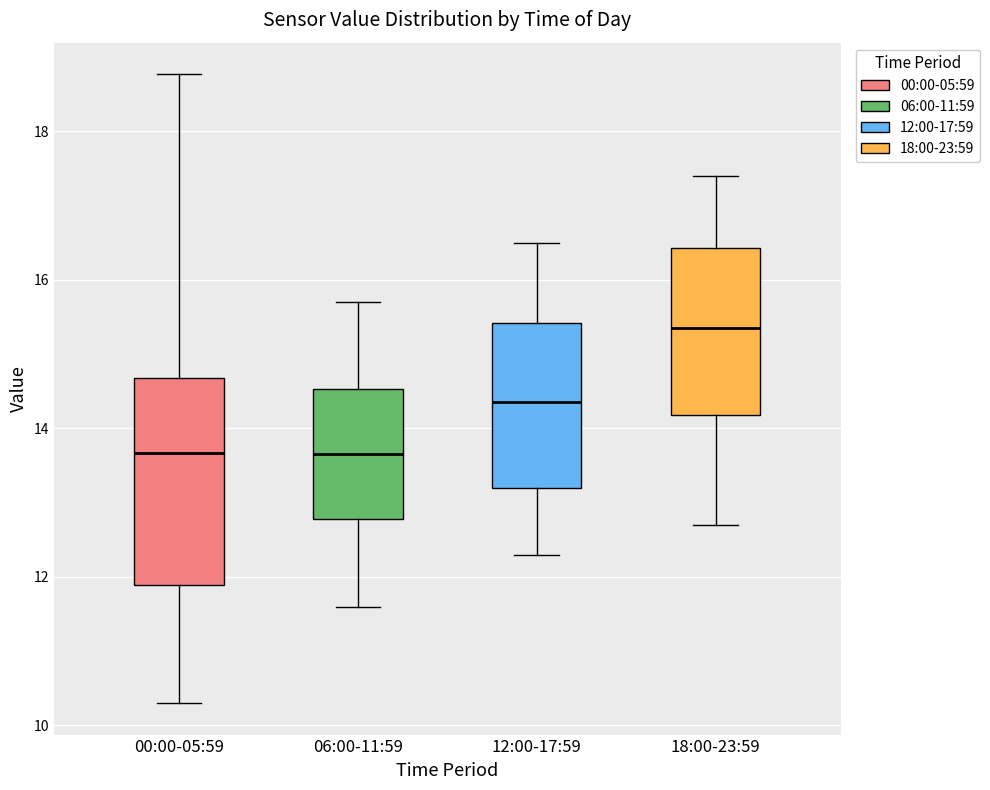

Comparing the boxes themselves (not the whiskers), which one is the tallest?

00:00-05:59